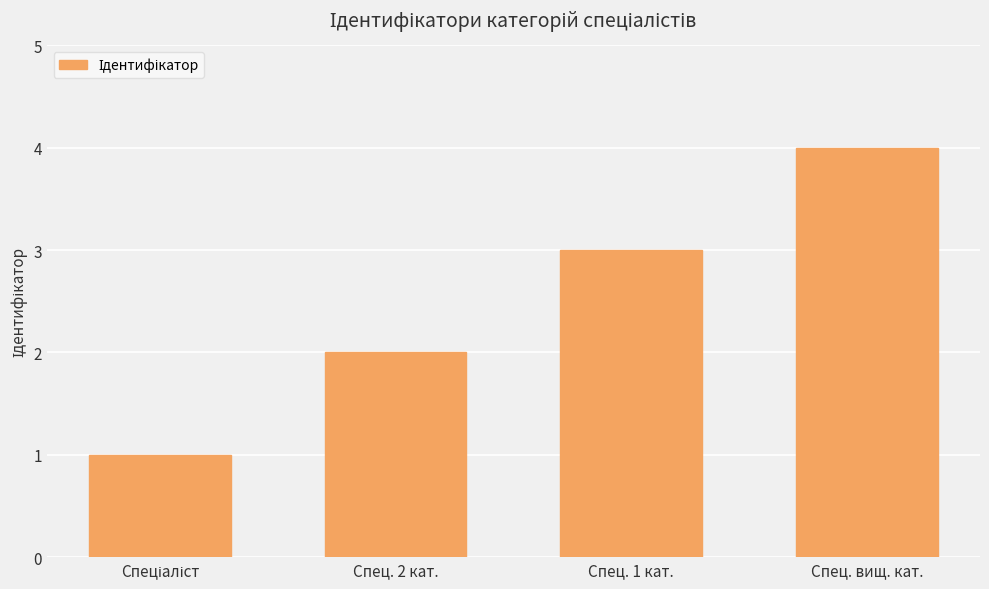

What is the sum of all values?

10